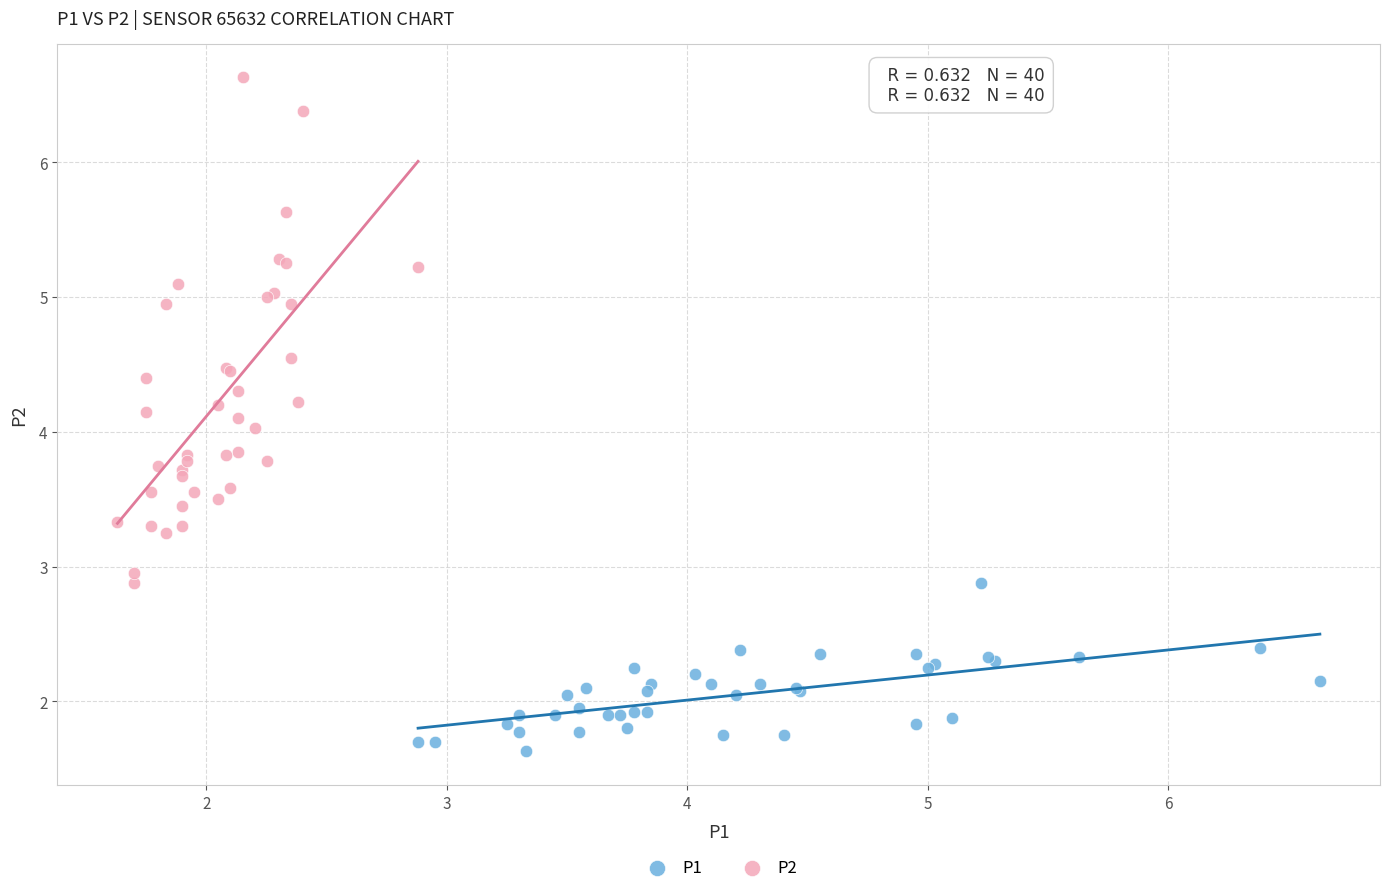

Which series contains the highest Y value?

P2